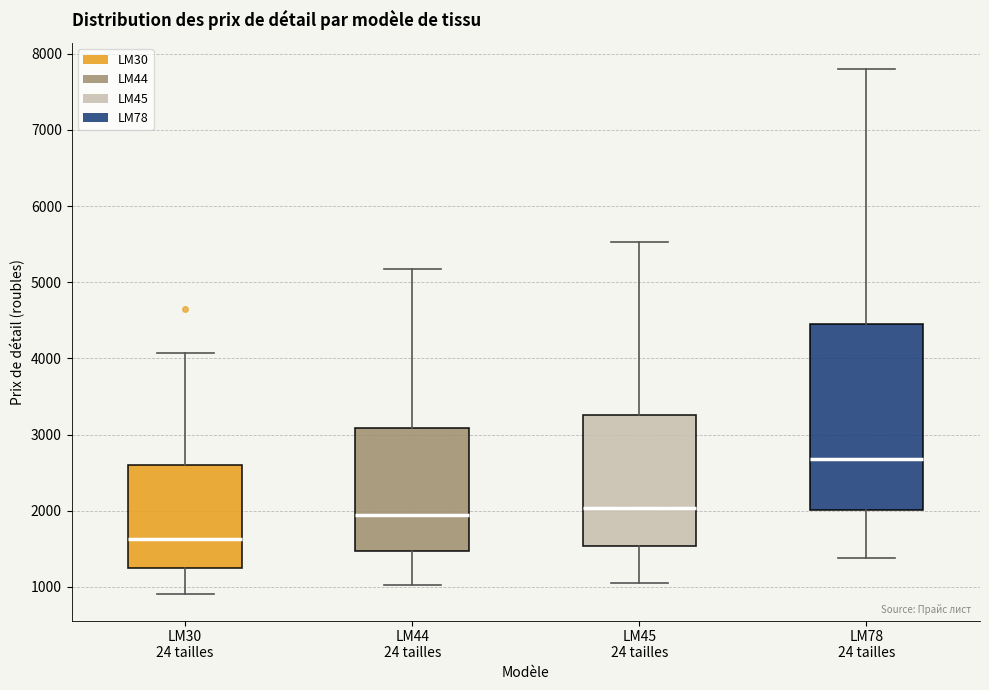

Which box's median line is the lowest?

LM30 24 tailles